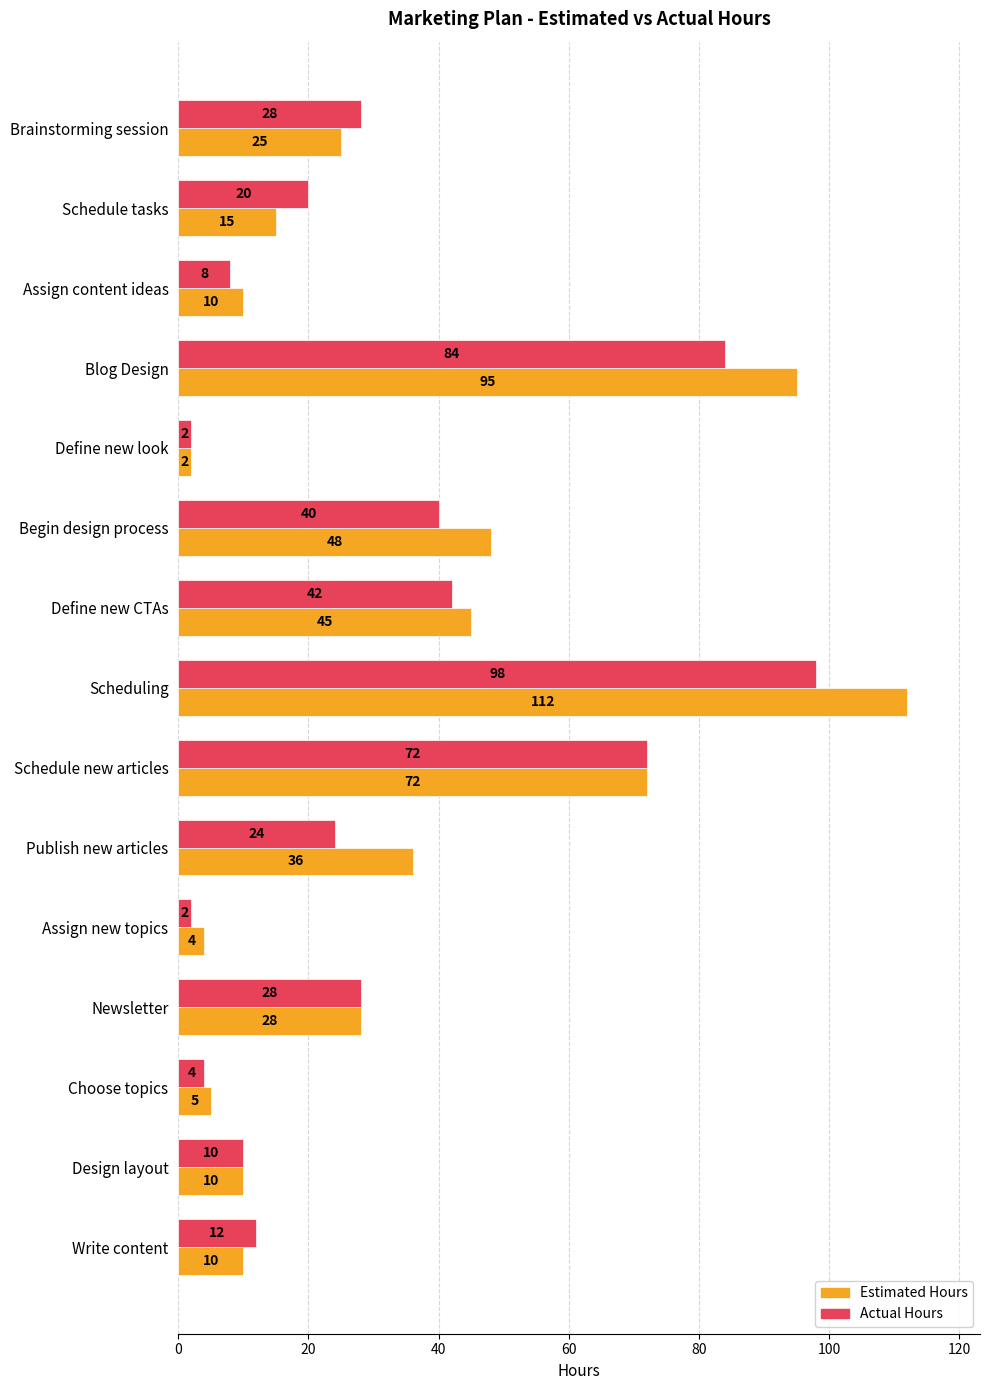

Read the Estimated Hours value at Design layout, to the nearest 5.

10